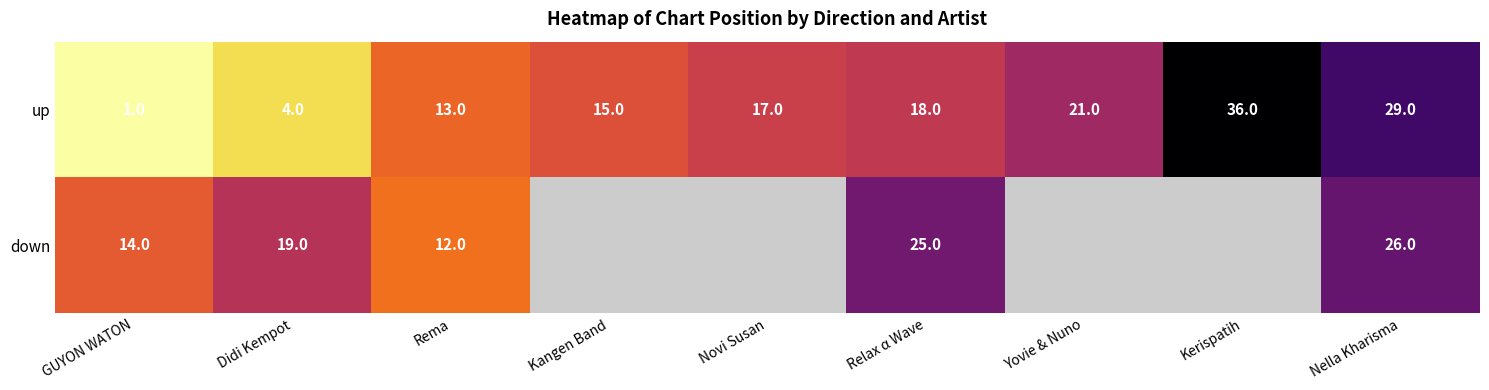

At Relax α Wave, list the series in order from smallest to largest.

up, down